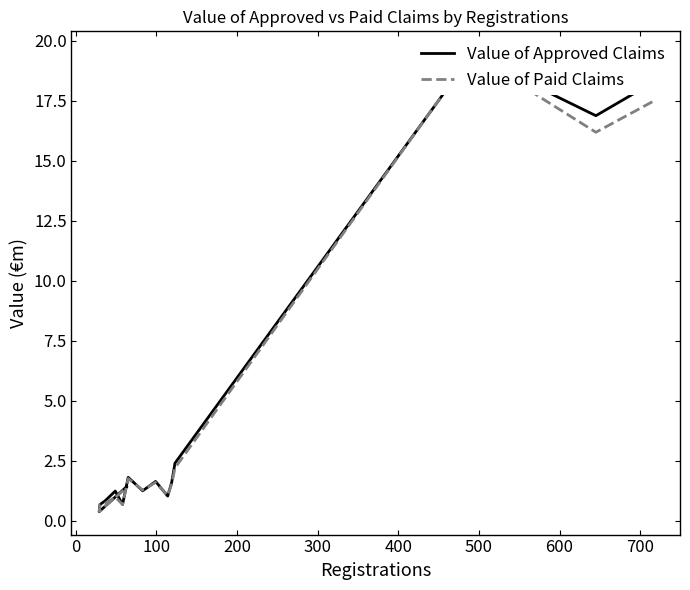

How many series are shown in this chart?

2